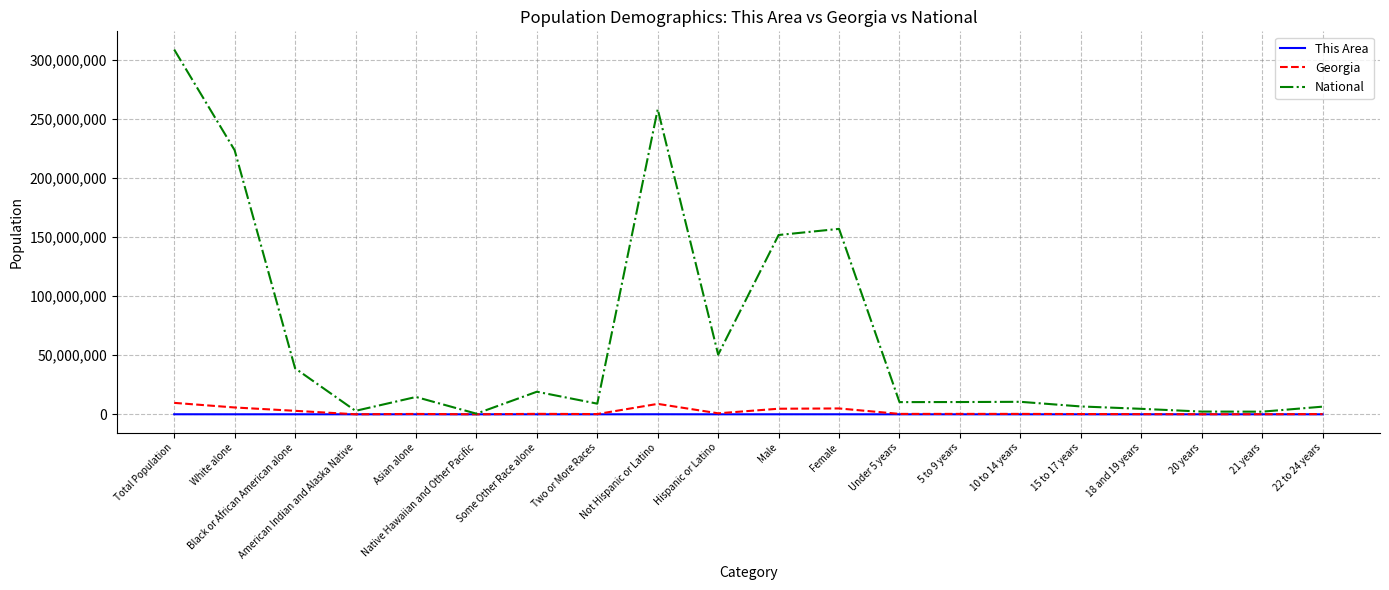

Which series has the widest spread of values?

National